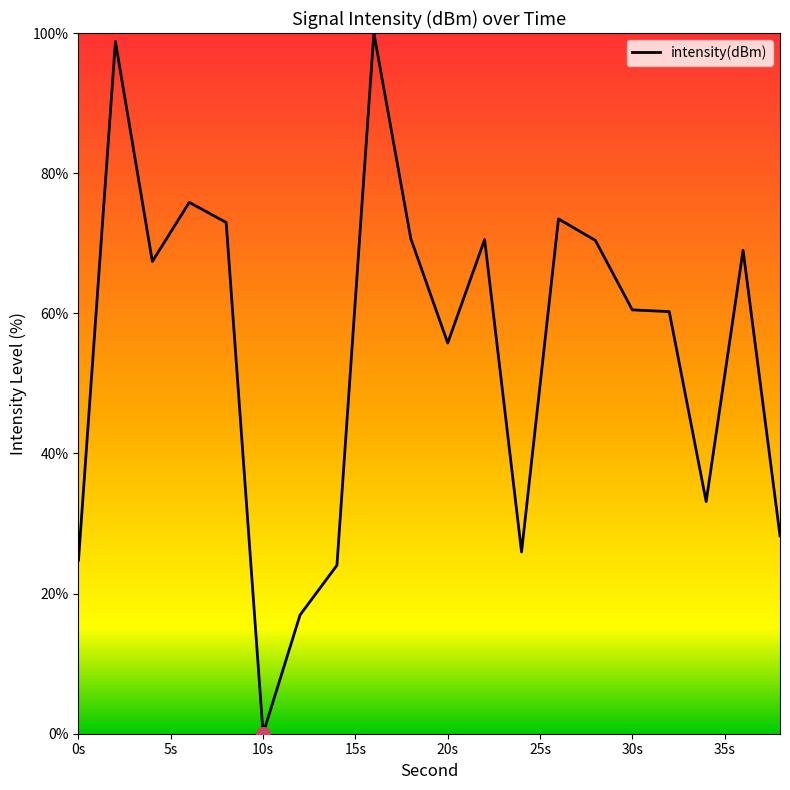

What is the difference between the maximum and minimum values?

100.0